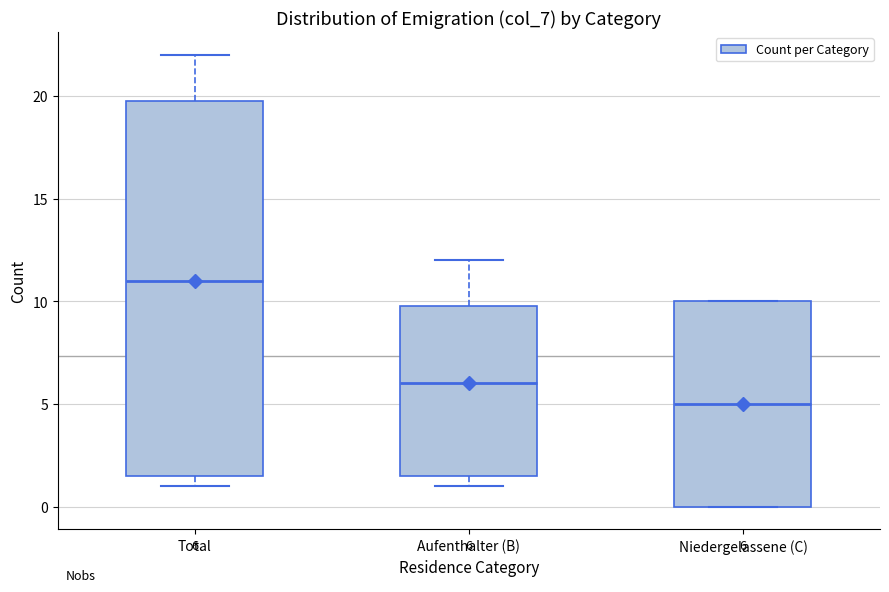

Comparing the boxes themselves (not the whiskers), which one is the tallest?

Total